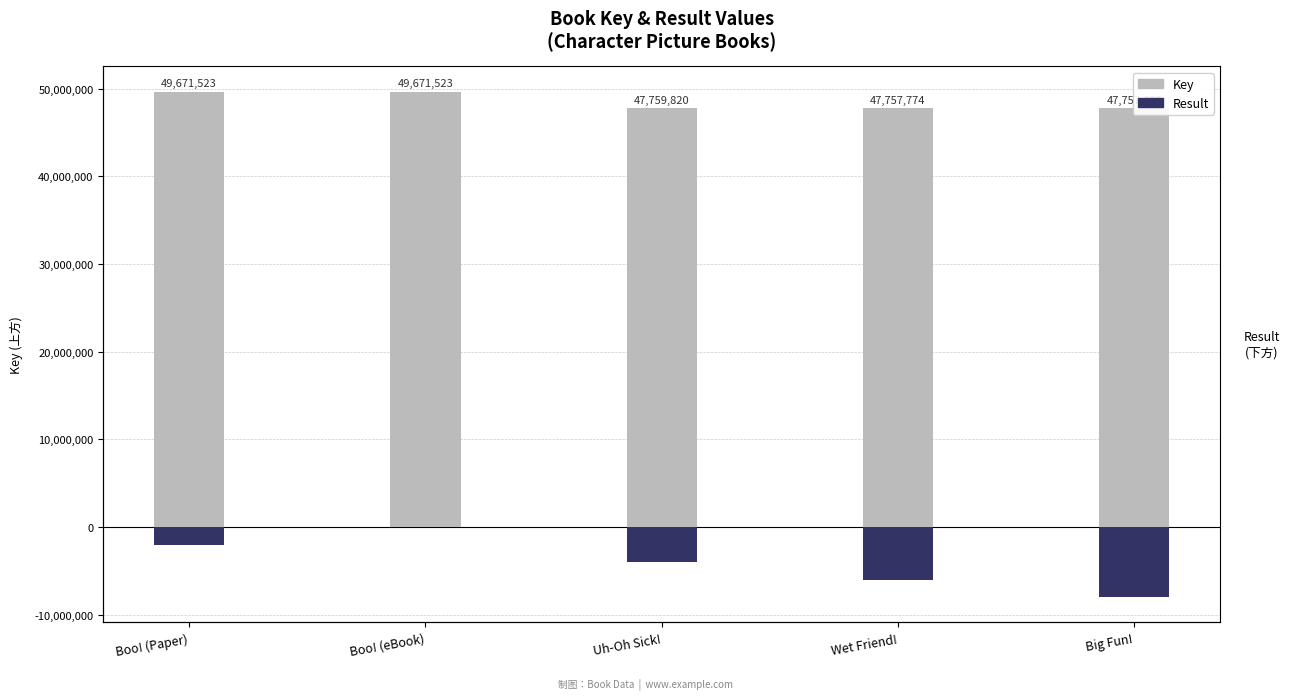

What is the difference between the Result values at Uh-Oh Sick! and Boo! (Paper)?

2000000